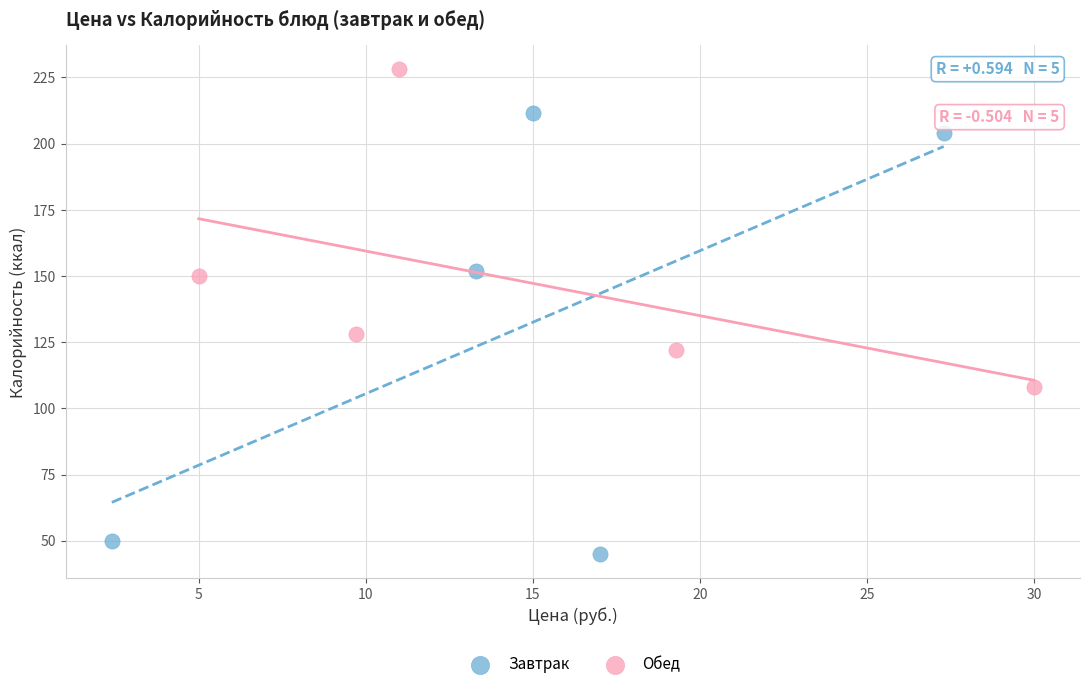

Which series has the largest Y range (max minus min)?

Завтрак